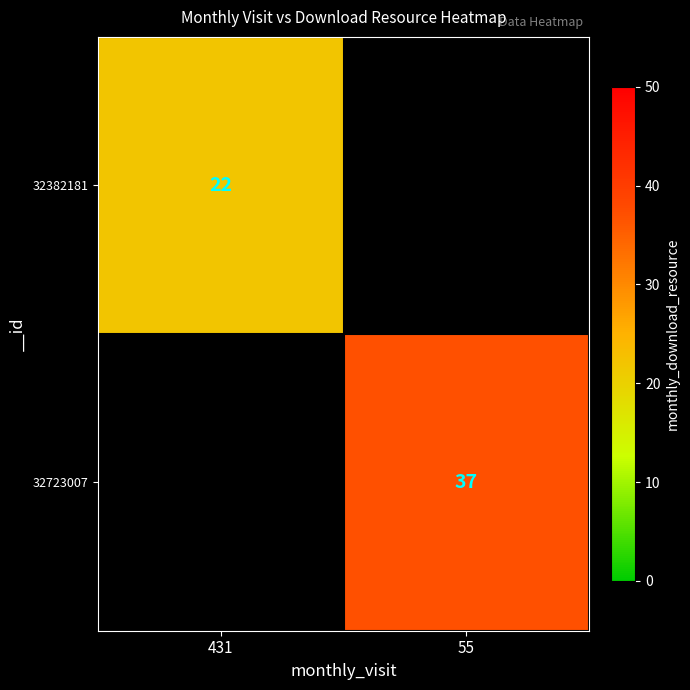

Is it true that 32723007 equals 26 at 55?

False